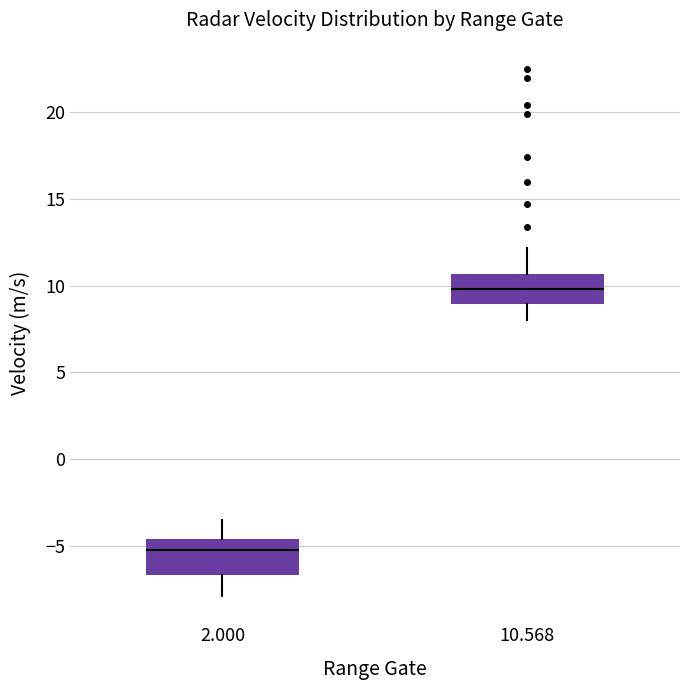

Reading left to right, transcribe this box plot: for each box, give where its median line is, the range the box spans, and where its two whiskers end, as read against the y-axis. The values are not printed on the chart, so give them approximately, as read against the axis.

2.000: median -5.0, box -6.5 to -4.5, whiskers -8.0 to -3.5
10.568: median 10.0, box 9.0 to 10.5, whiskers 8.0 to 12.0